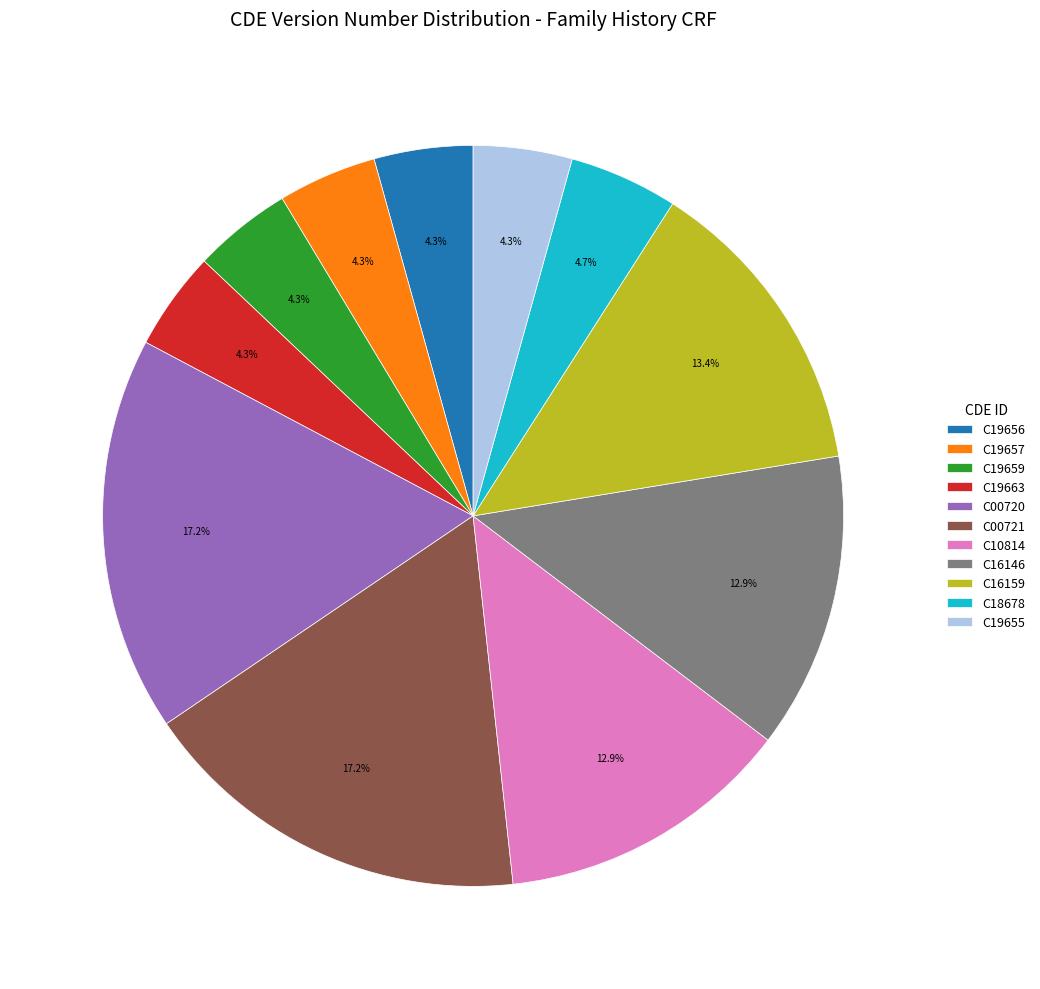

Does C16146 represent more than half of the total?

No